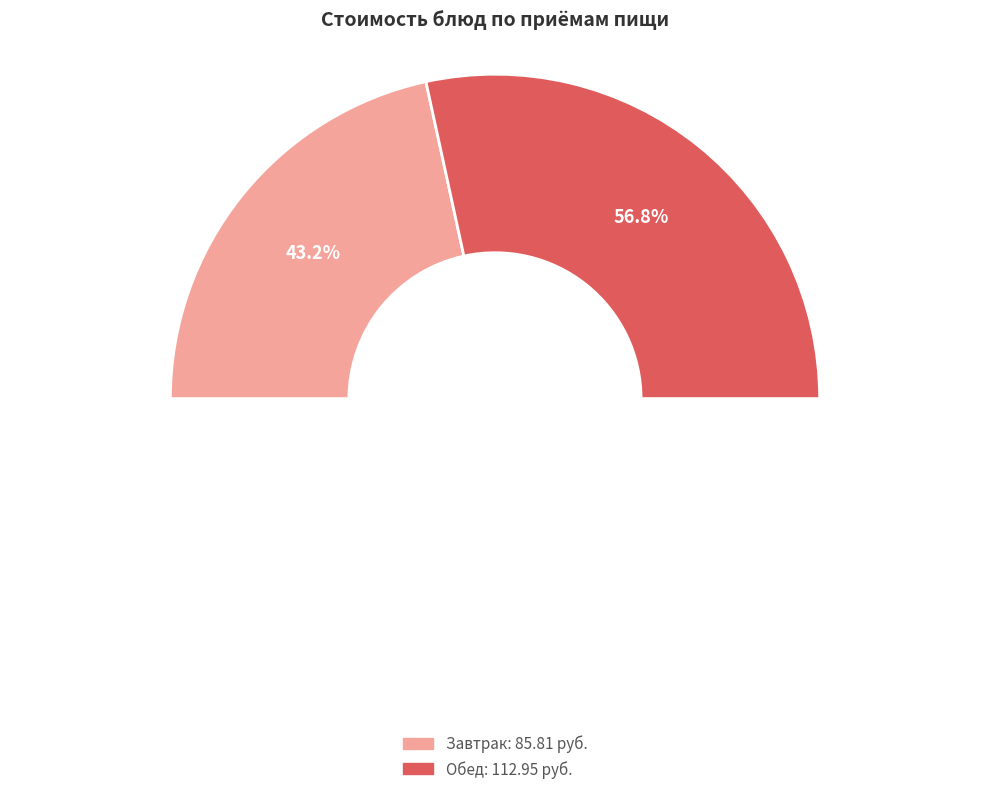

Is ПЛОВ ИЗ КУРИНОГО ФИЛЕ the majority of the pie?

No